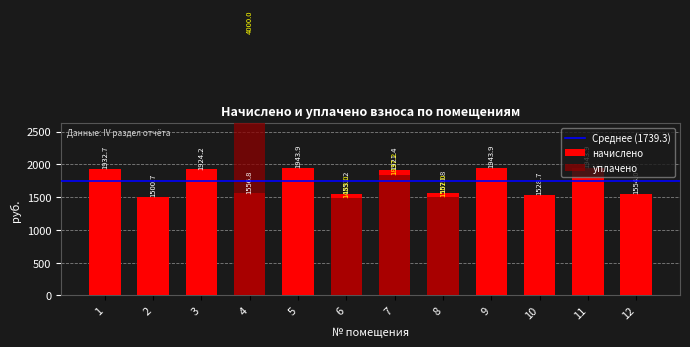

Does the chart contain stacked bars?

No